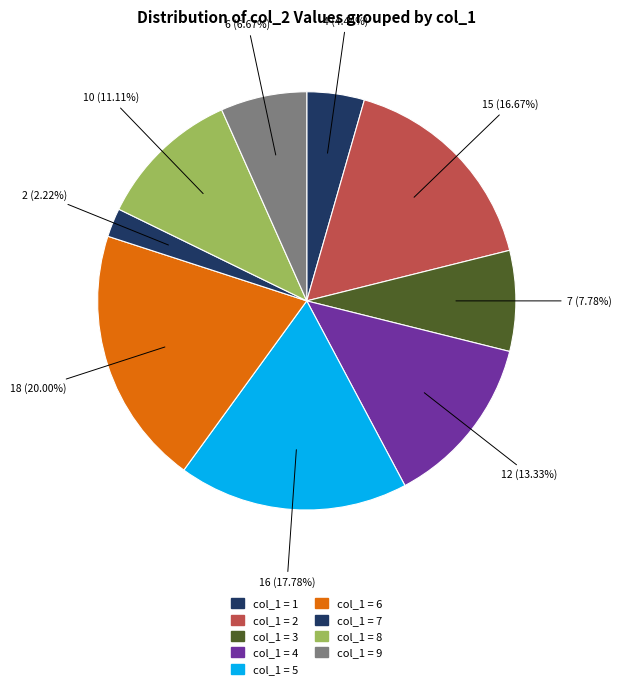

How many segments does this pie chart have?

9